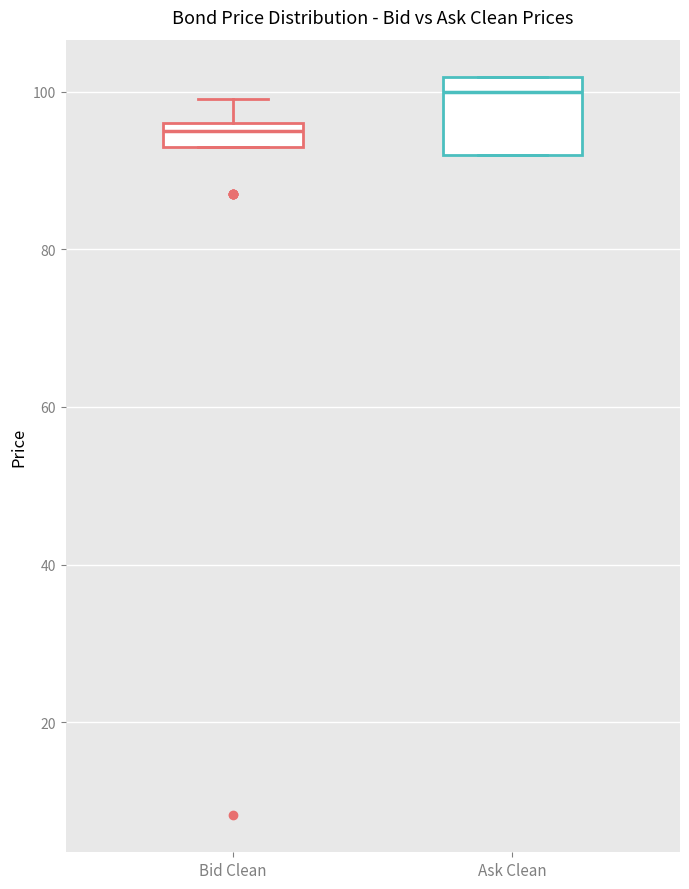

Where is the lower edge of the box for Bid Clean on the y-axis? The values are not printed on the chart, so give them approximately, as read against the axis.

94